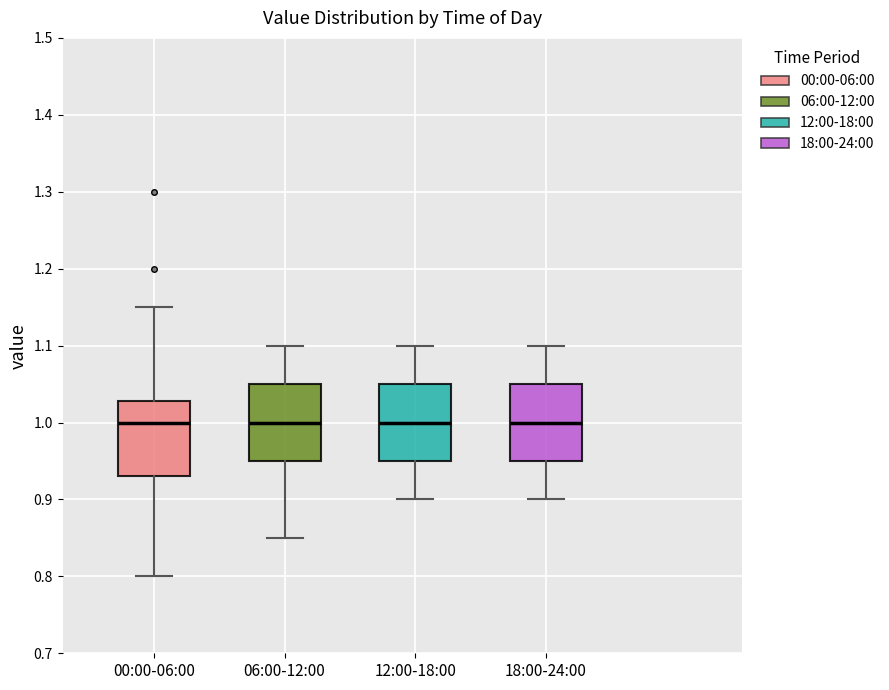

Where is the lower edge of the box for 00:00-06:00 on the y-axis? The values are not printed on the chart, so give them approximately, as read against the axis.

0.93